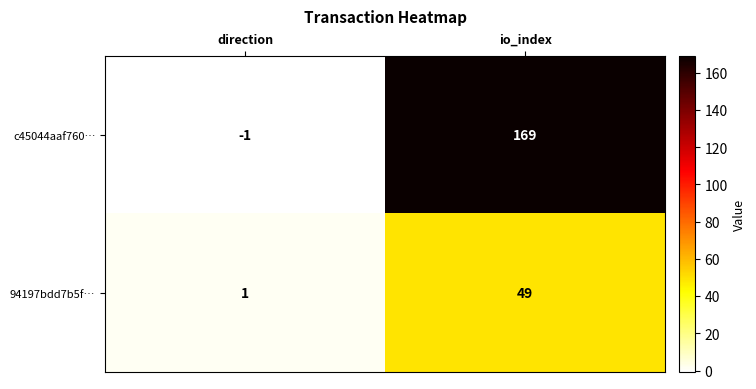

What is the average value of the c45044aaf760… series?

84